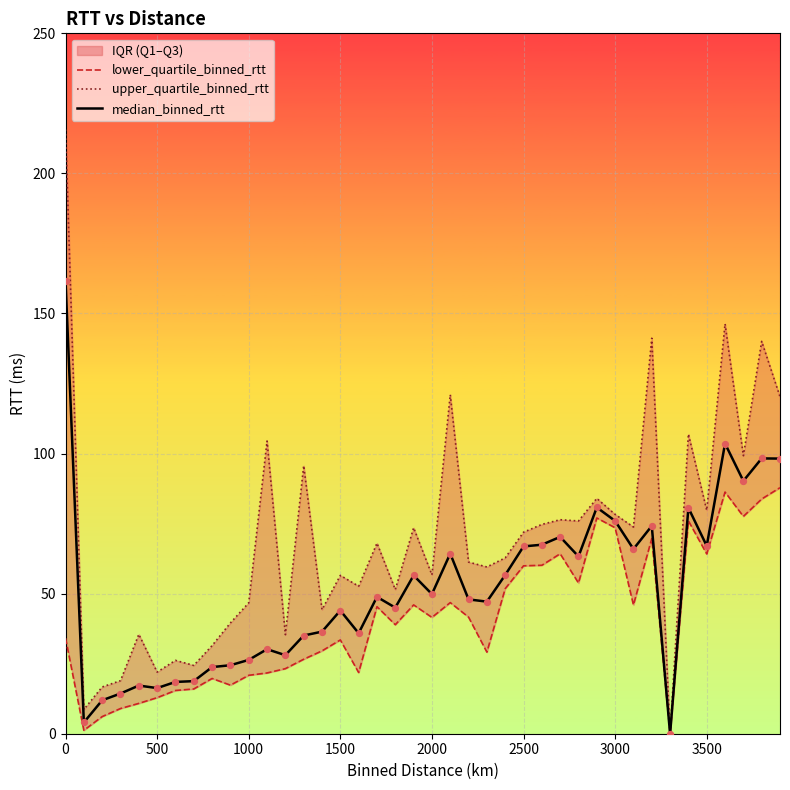

Which series reaches the maximum Y coordinate?

upper_quartile_binned_rtt